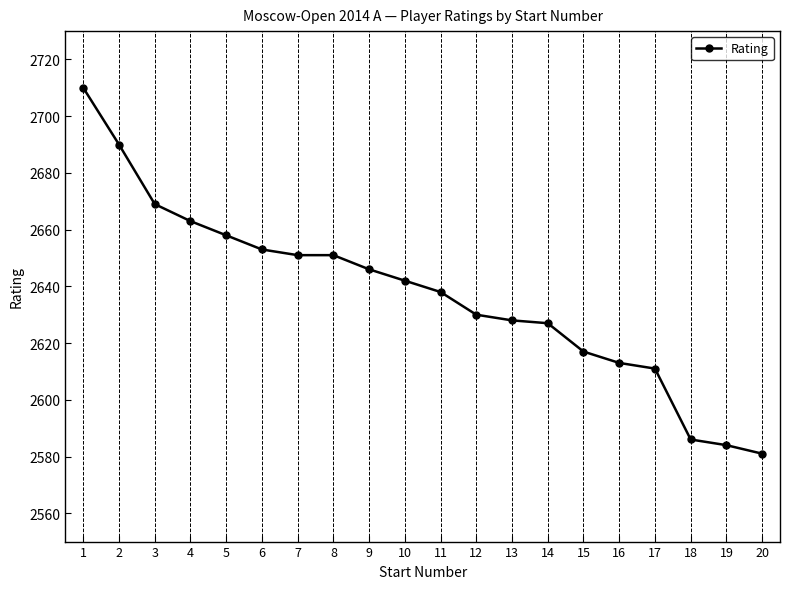

What is the value of the 15th point from the left?

2617